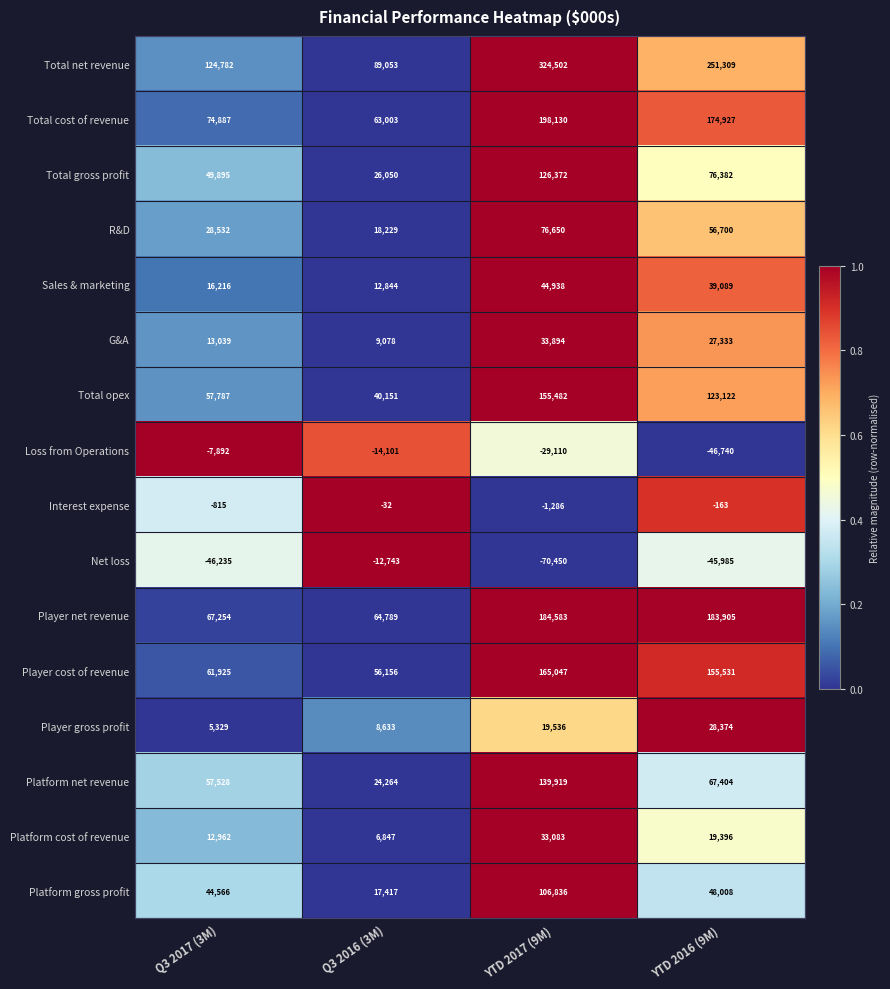

Rank the series at YTD 2017 (9M) from lowest to highest value.

Net loss, Loss from Operations, Interest expense, Player gross profit, Platform cost of revenue, G&A, Sales & marketing, R&D, Platform gross profit, Total gross profit, Platform net revenue, Total opex, Player cost of revenue, Player net revenue, Total cost of revenue, Total net revenue